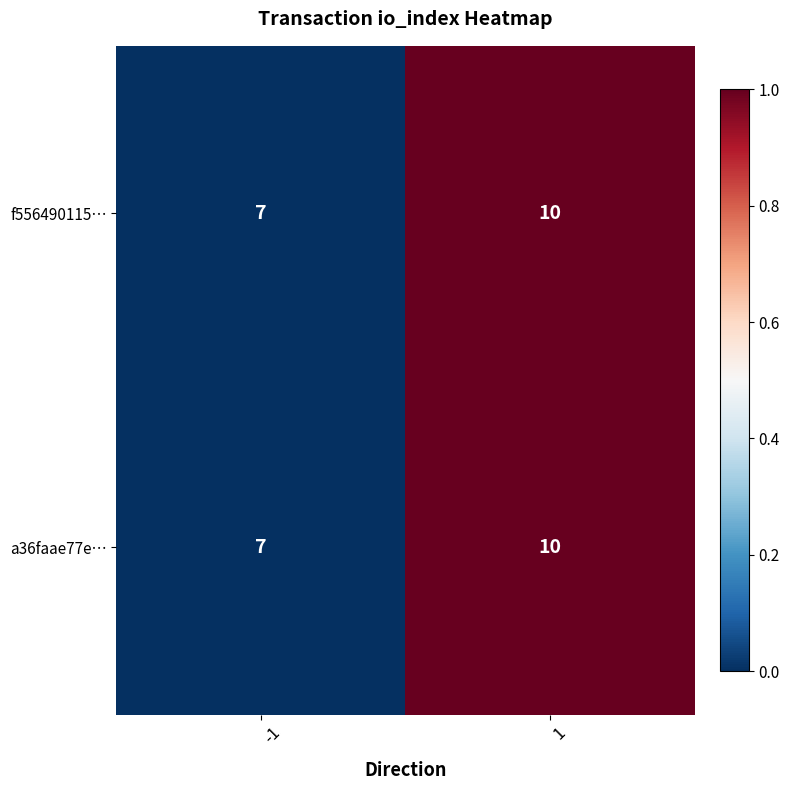

How many values in the a36faae77e… series are below 10?

1